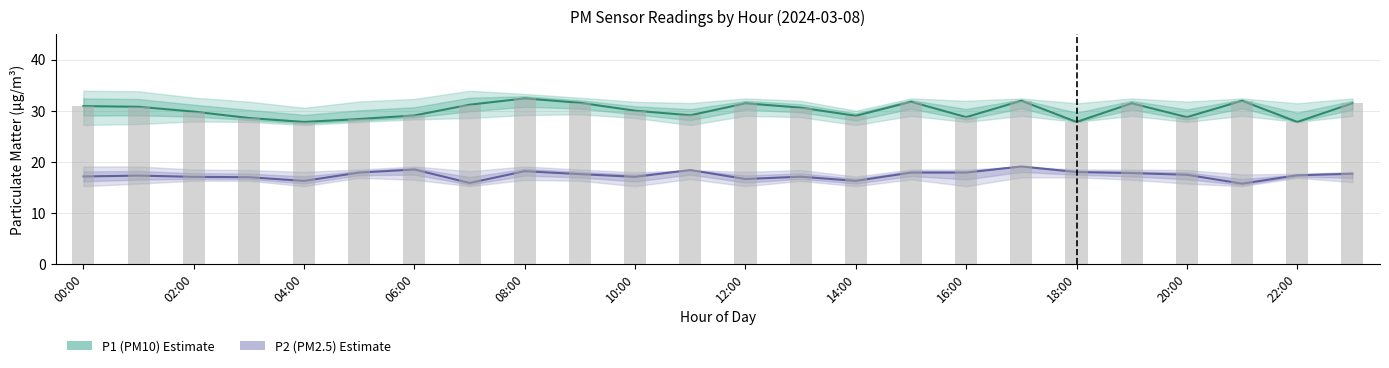

Is it true that P1 (PM10) equals 28.6 at 06:00?

True